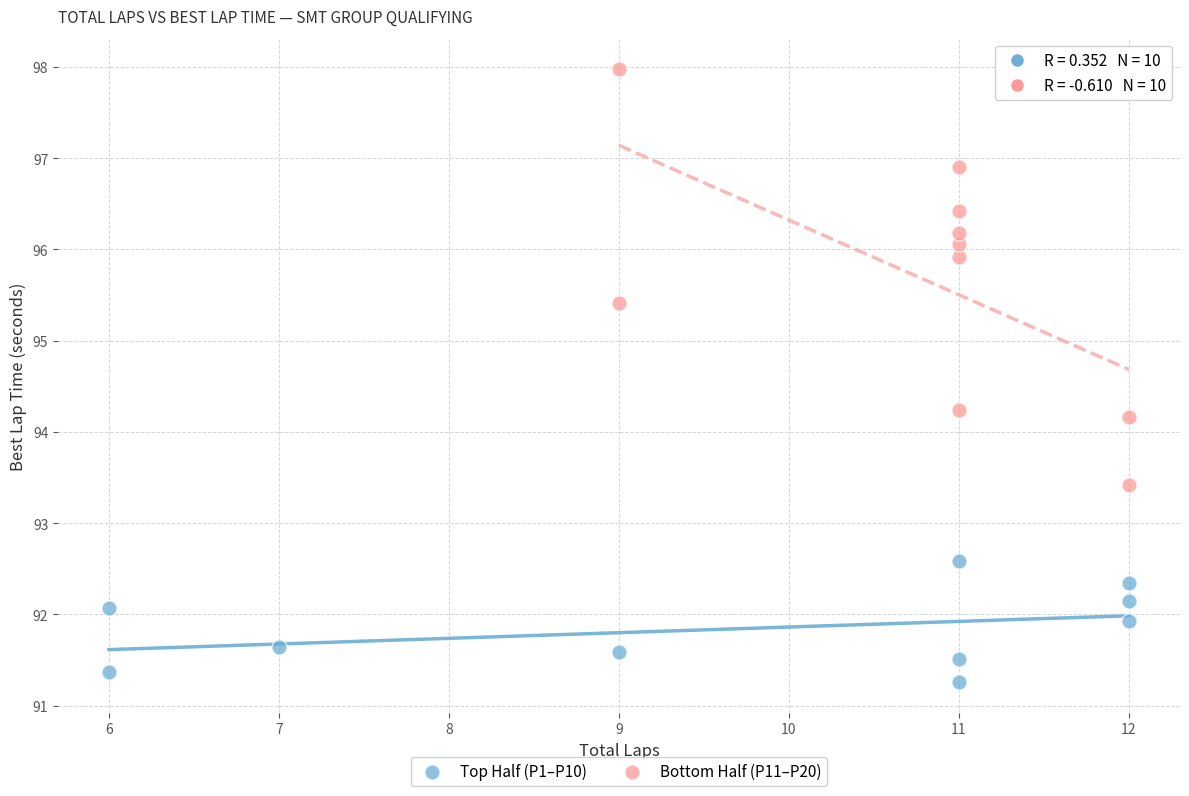

Which series contains the lowest Y value?

Top Half (P1–P10)